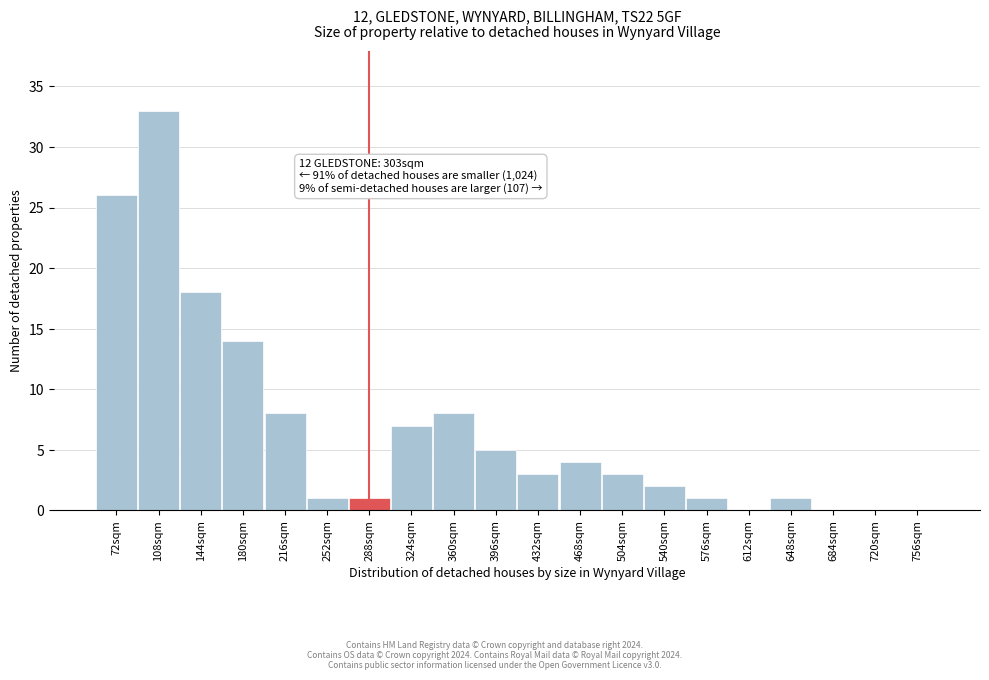

Reading left to right, list all the values displayed in this chart.

72sqm=26	108sqm=33	144sqm=18	180sqm=14	216sqm=8	252sqm=1	288sqm=1	324sqm=7	360sqm=8	396sqm=5	432sqm=3	468sqm=4	504sqm=3	540sqm=2	576sqm=1	612sqm=0	648sqm=1	684sqm=0	720sqm=0	756sqm=0